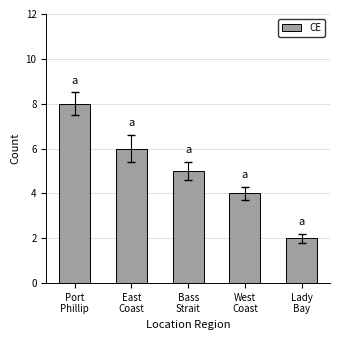

At which label is the value closest to 5?

Bass
Strait